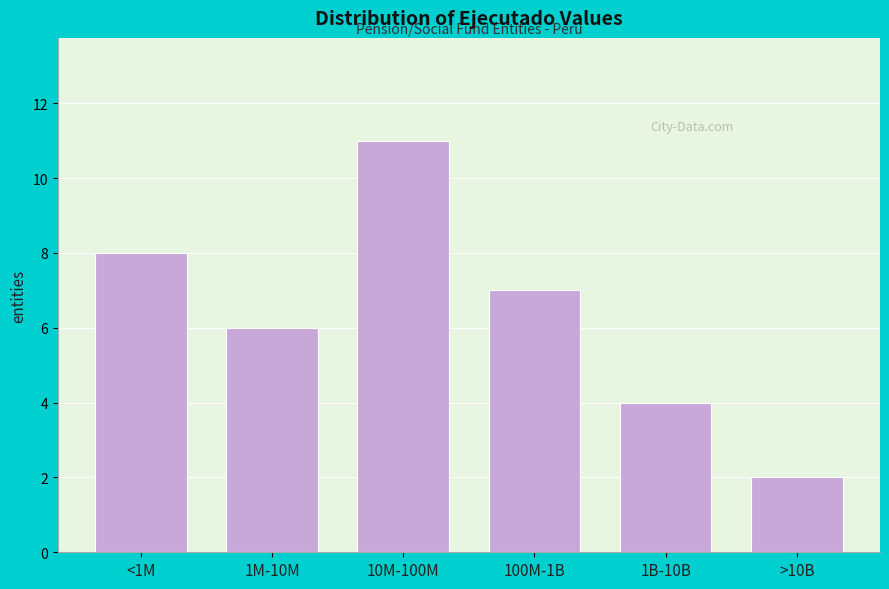

Reading left to right, list all the values displayed in this chart.

<1M=8	1M-10M=6	10M-100M=11	100M-1B=7	1B-10B=4	>10B=2